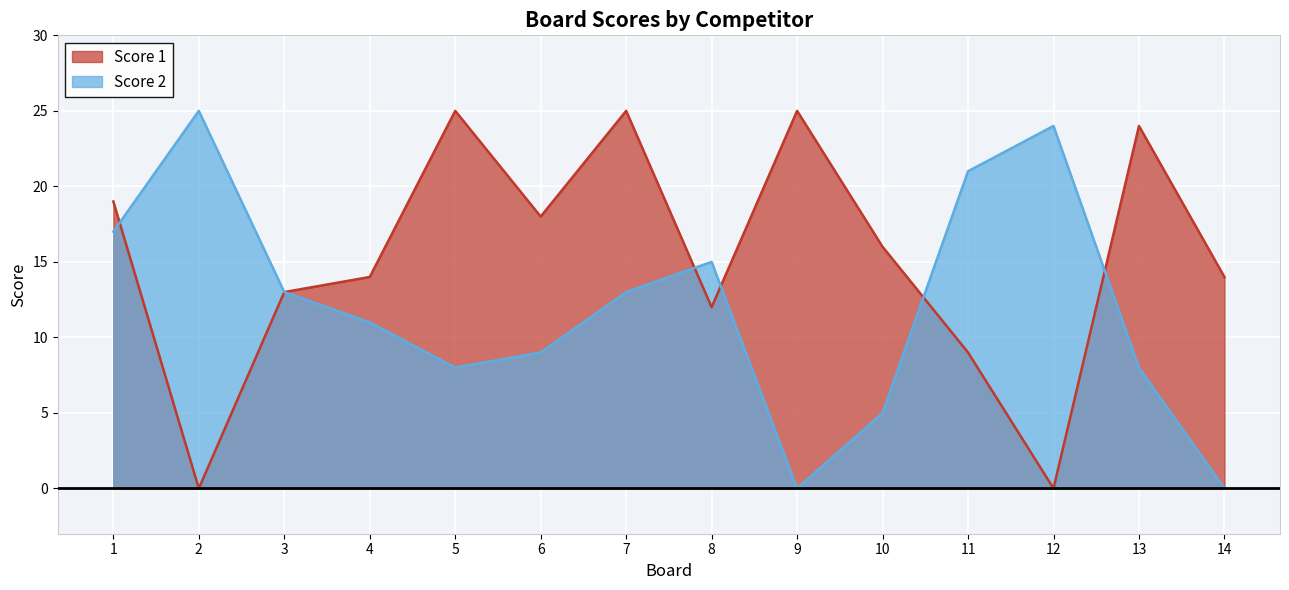

True or false: Score 1 has a value of 19 at 1.

True